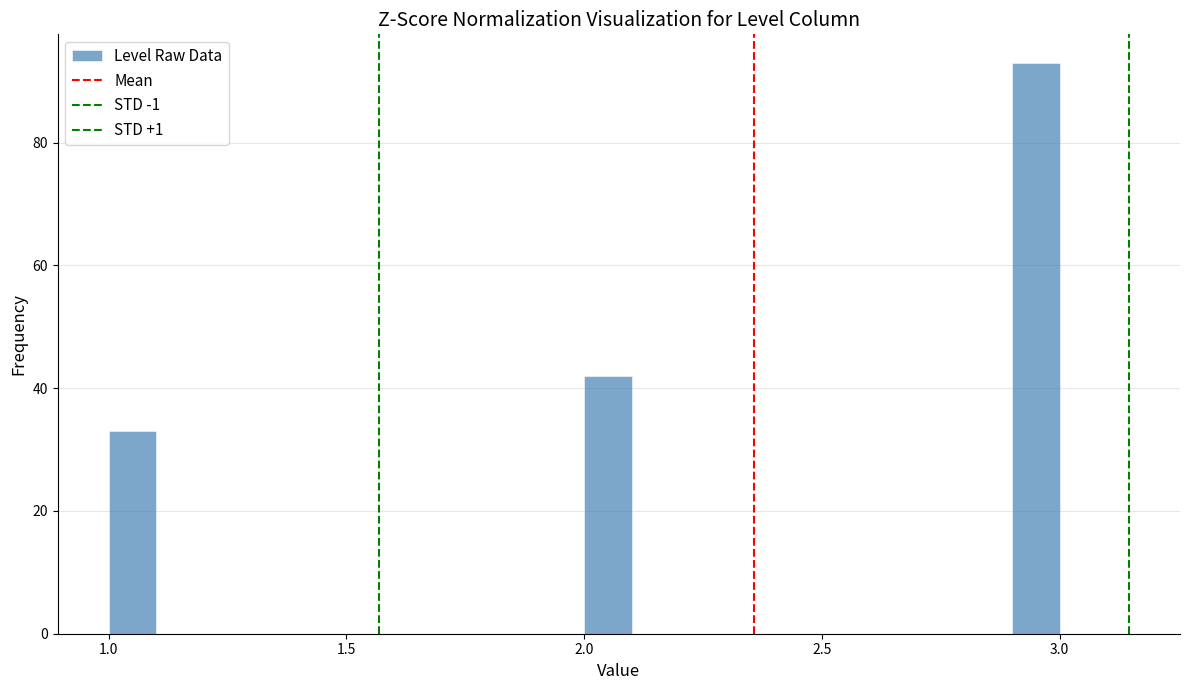

Read against the x-axis, roughly where is the centre of the tallest bar?

2.95